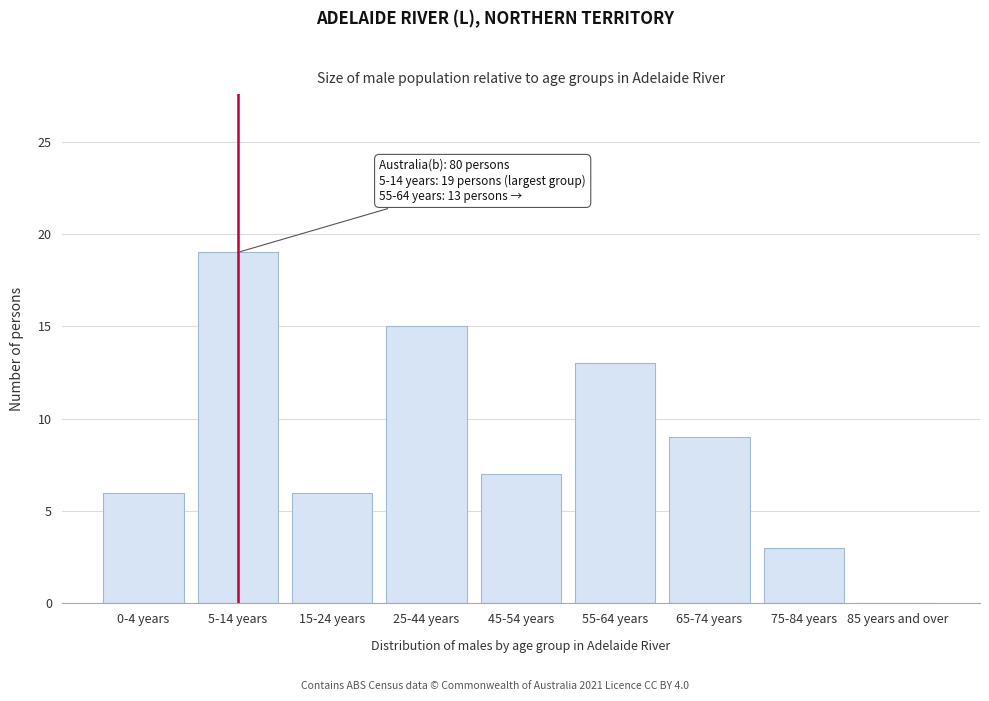

Reading left to right, extract all data points from this chart.

0-4 years=6	5-14 years=19	15-24 years=6	25-44 years=15	45-54 years=7	55-64 years=13	65-74 years=9	75-84 years=3	85 years and over=0